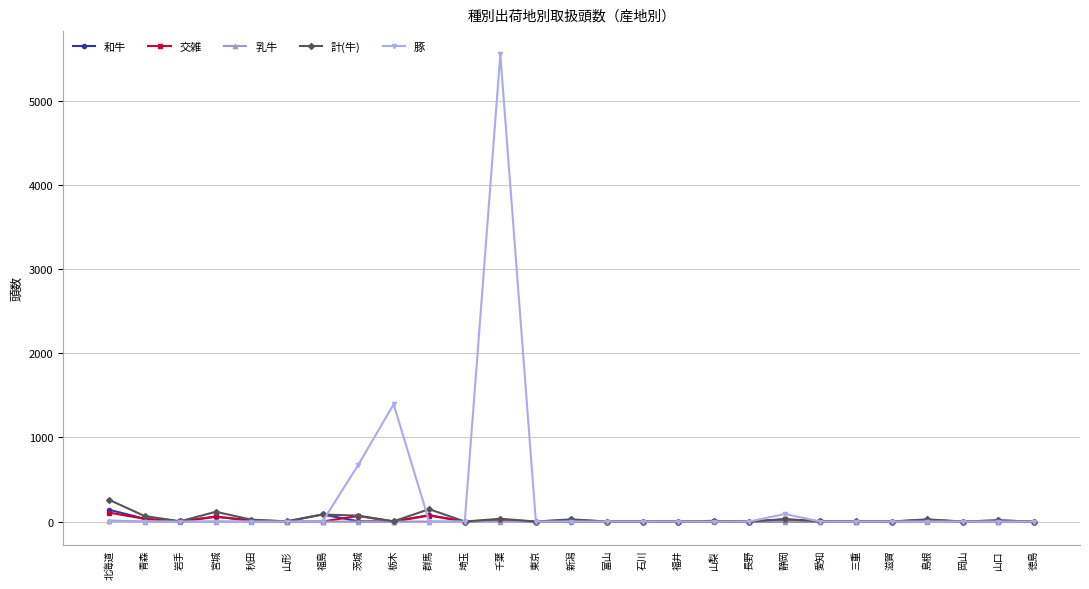

True or false: 交雑 has more than 1 points higher than both neighbors.

True